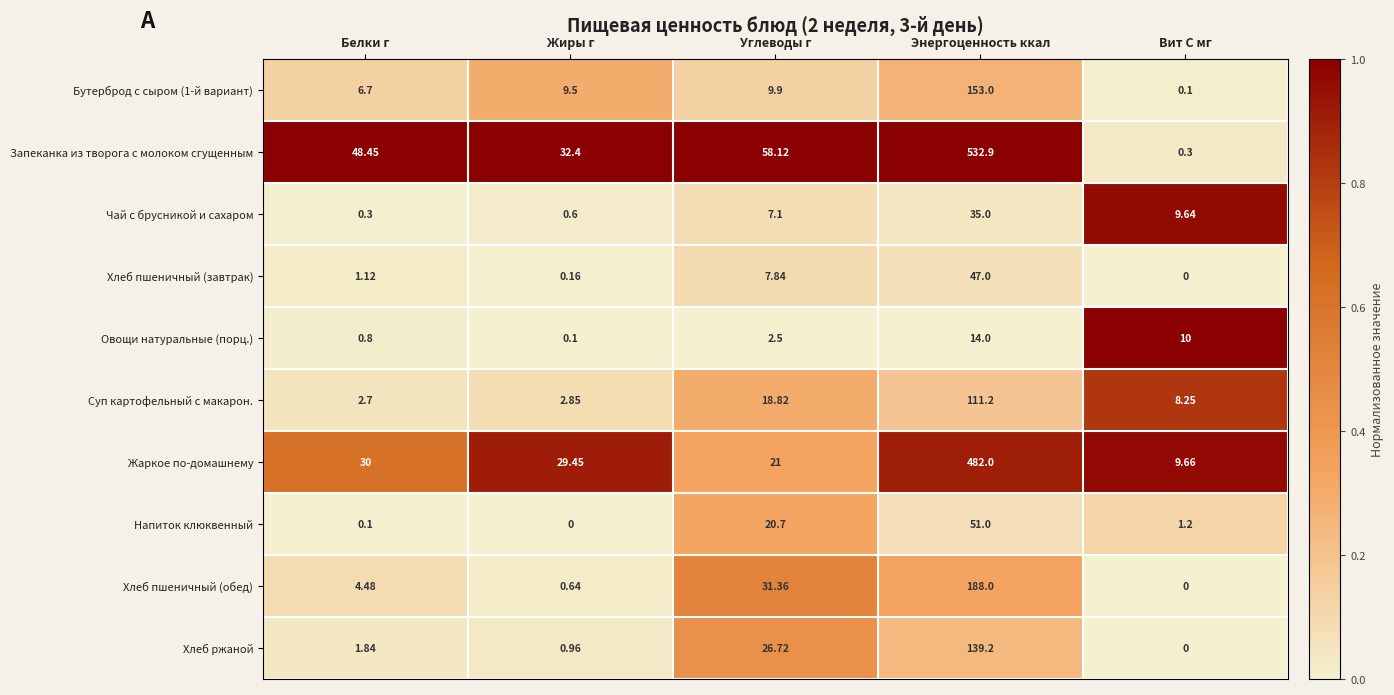

At which category is the sum across all series the highest?

Энергоценность ккал